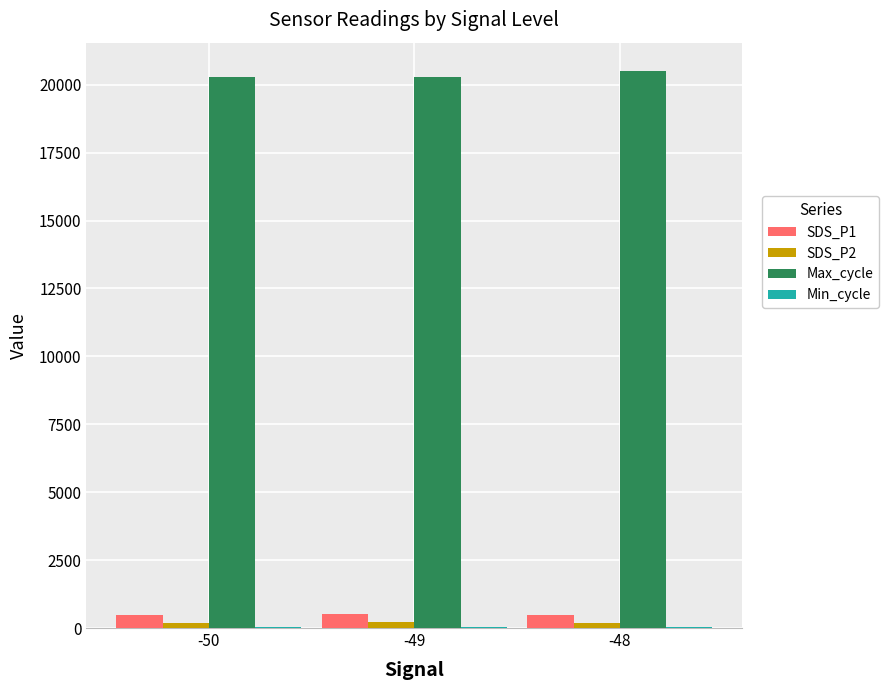

The value of SDS_P1 at -50 is 488.5. True or false?

True